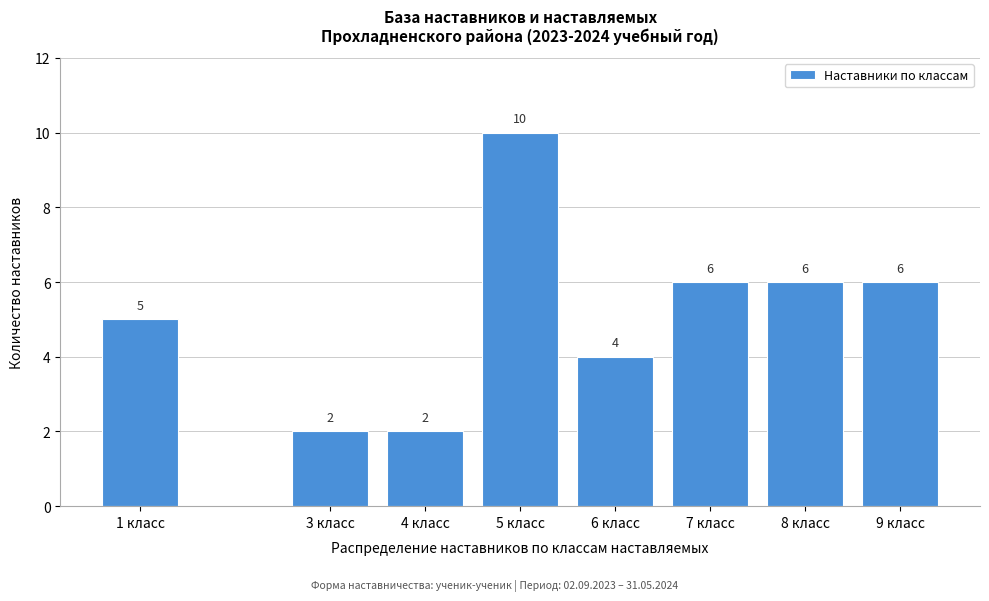

Reading left to right, extract all data points from this chart.

1 класс=5	3 класс=2	4 класс=2	5 класс=10	6 класс=4	7 класс=6	8 класс=6	9 класс=6